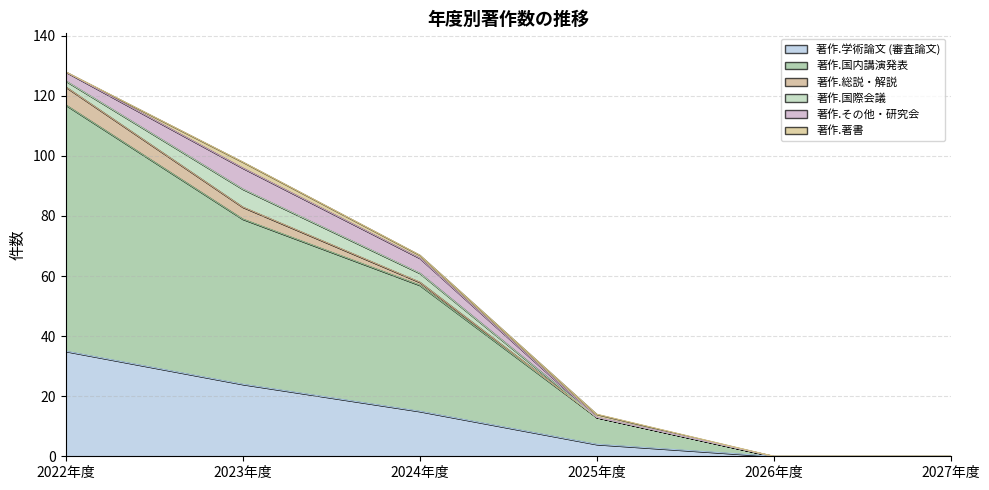

Is the value of 著作.著書 at 2025年度 greater than the value of 著作.その他・研究会 at 2027年度?

Yes